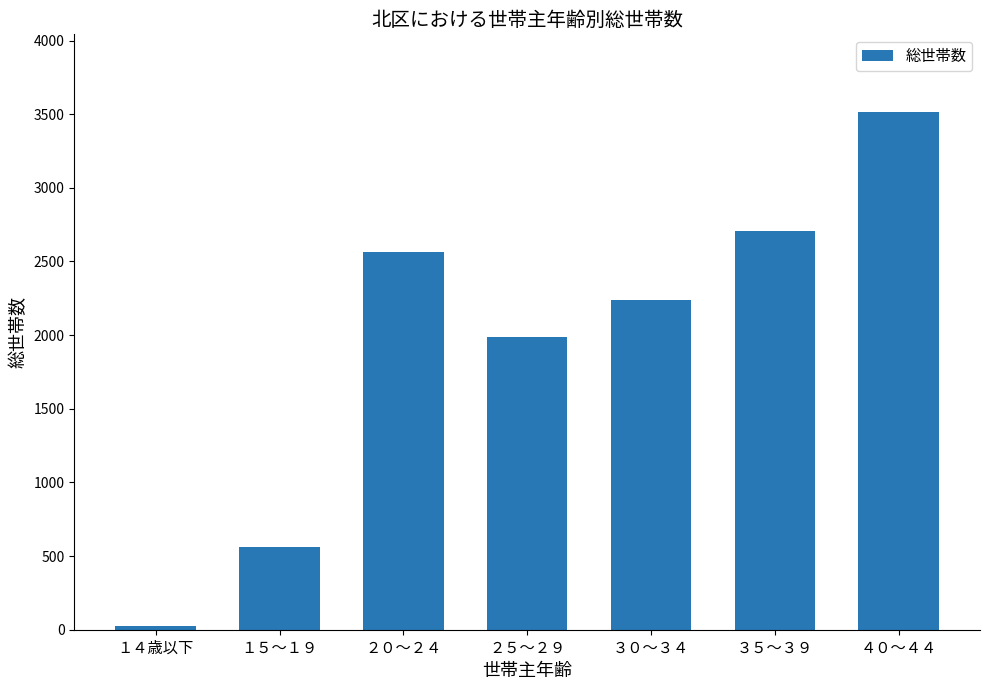

What is the maximum value shown in the chart?

3515